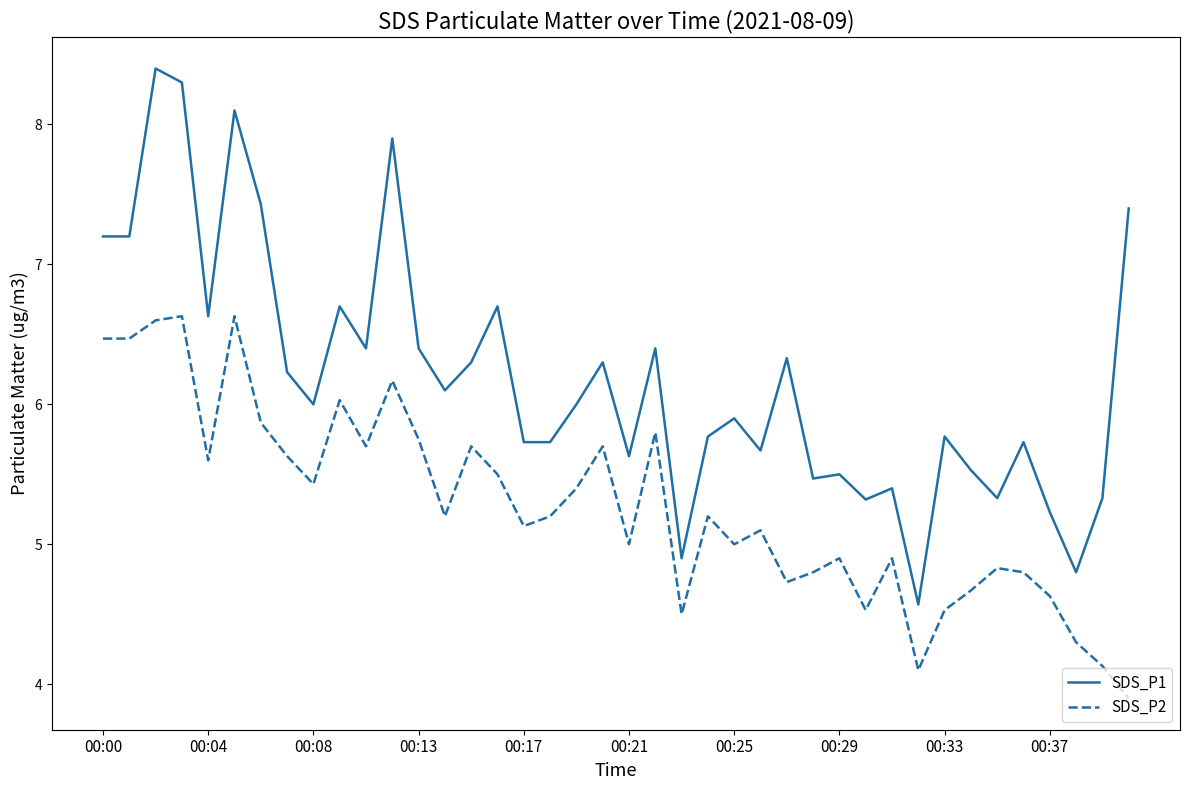

Which series has the widest spread of values?

SDS_P1